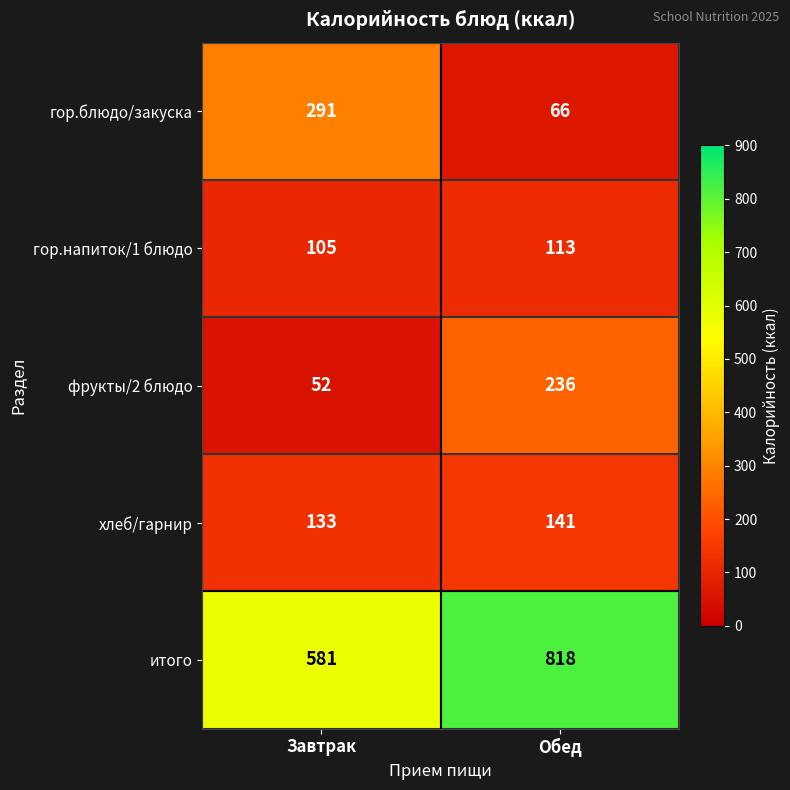

Reading right to left, list all the values displayed in this chart.

гор.блюдо/закуска: 66	291
гор.напиток/1 блюдо: 113	105
фрукты/2 блюдо: 236	52
хлеб/гарнир: 141	133
итого: 818	581